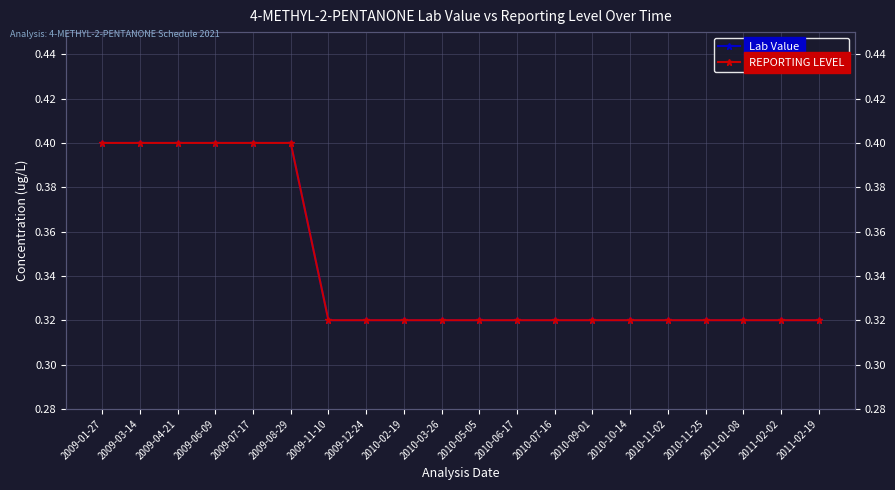

Which series has the largest total across all categories?

Lab Value